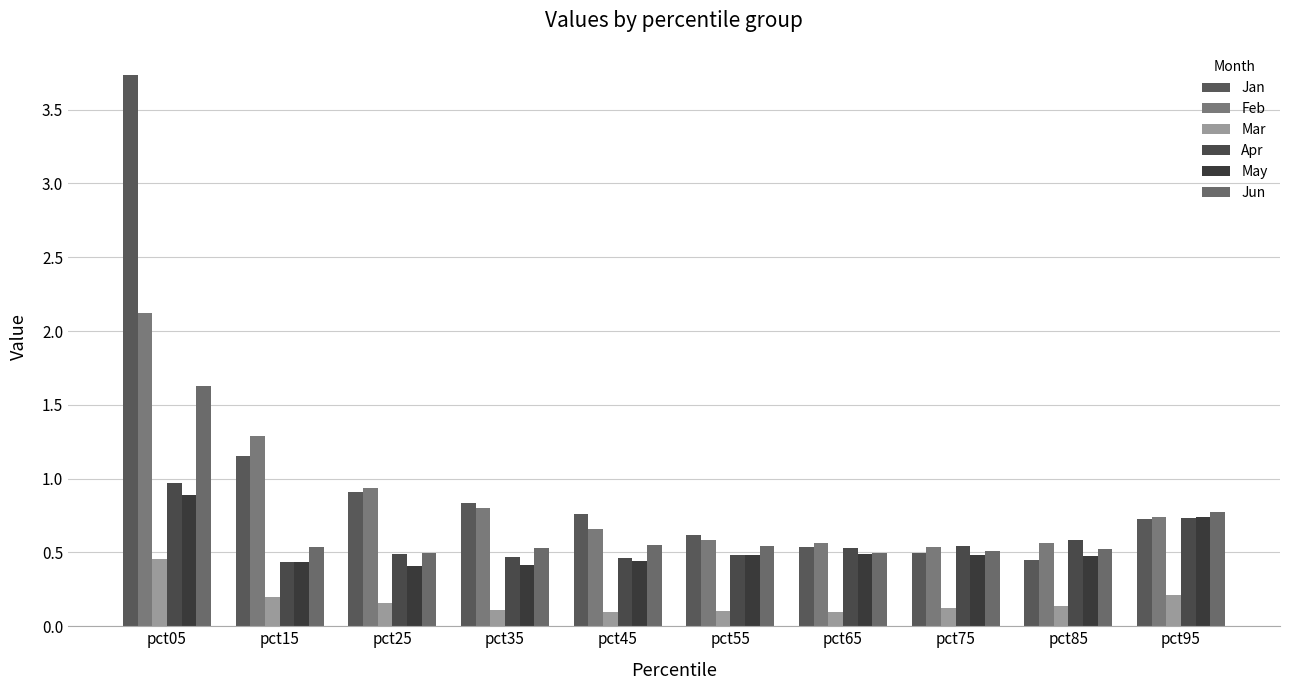

The Jan series shows 1.1 at pct05. True or false?

False